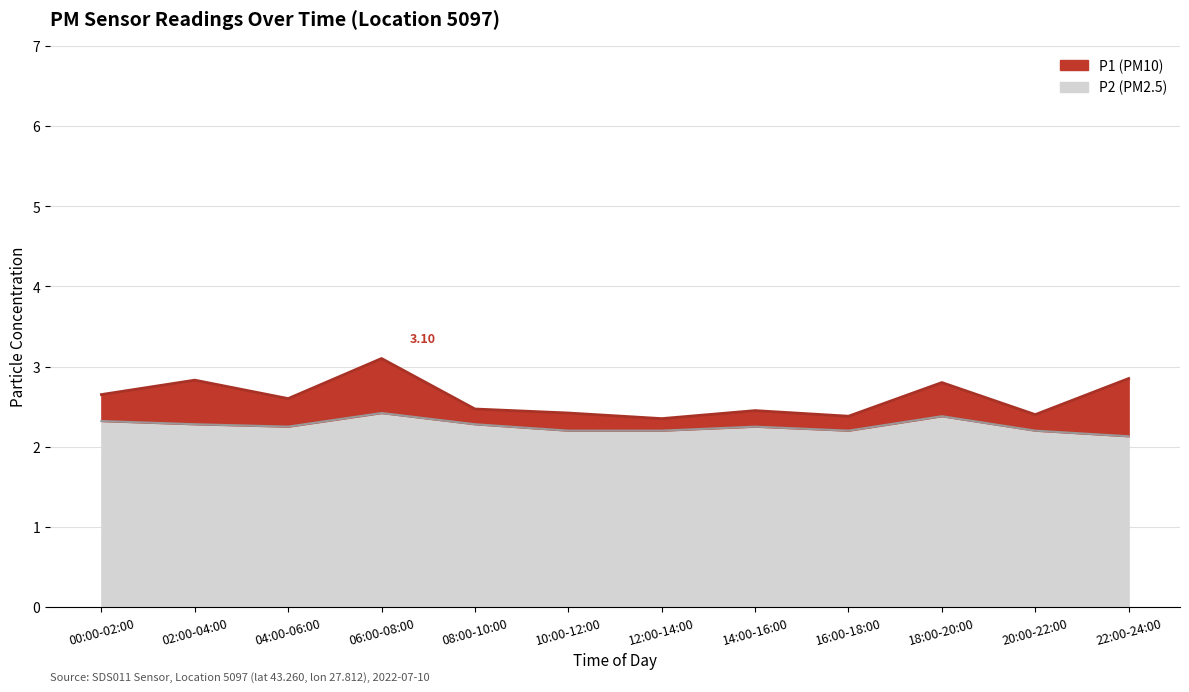

Between 12:00-14:00 and 14:00-16:00, which series saw the biggest shift?

P1